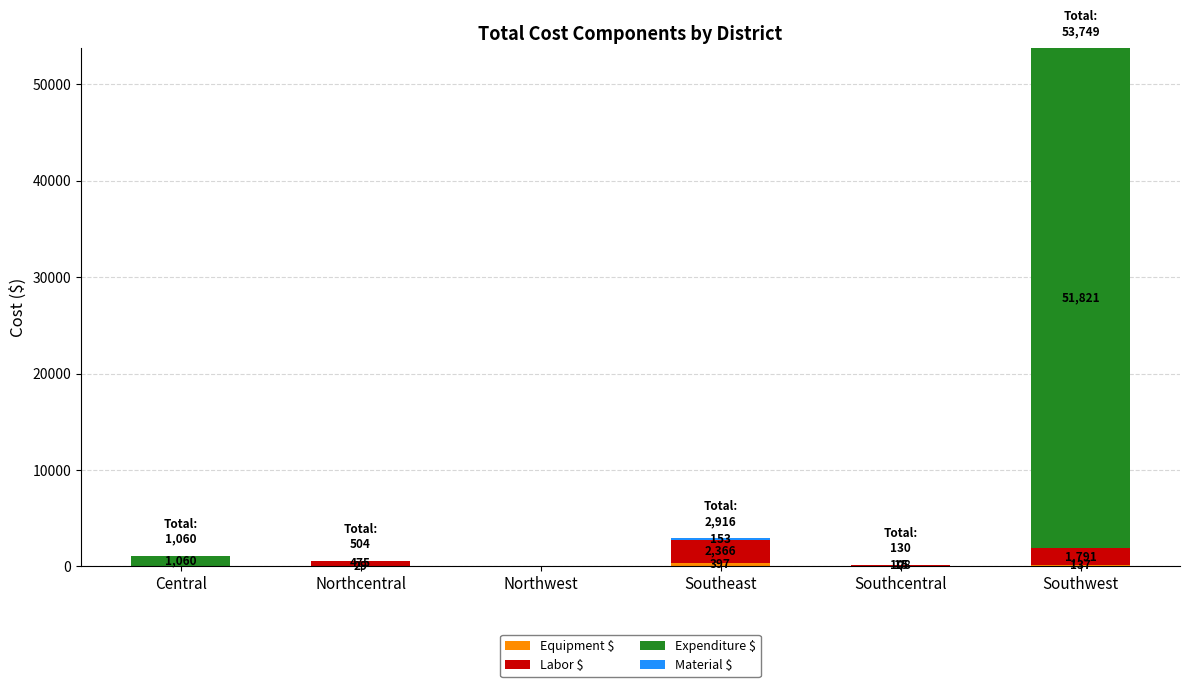

At which category is the sum across all series the highest?

Southwest